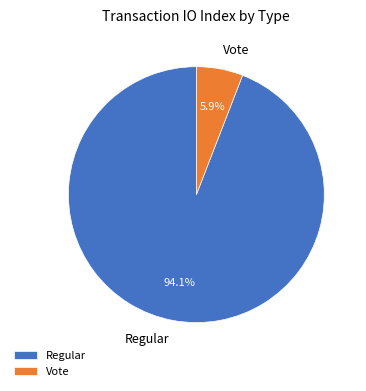

Which category has the smallest portion of the pie?

Vote